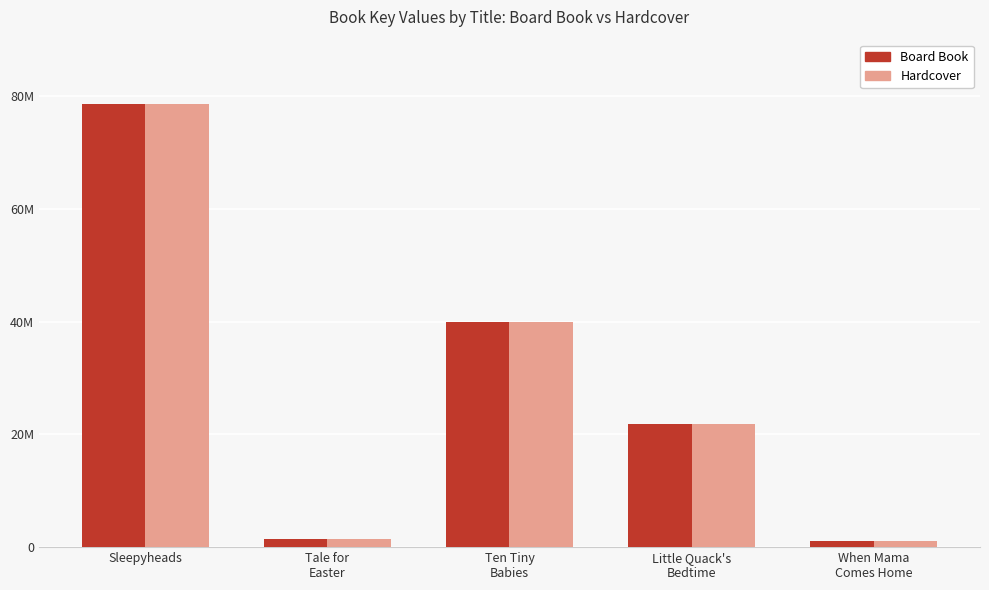

Which category has the highest value across all series?

Sleepyheads